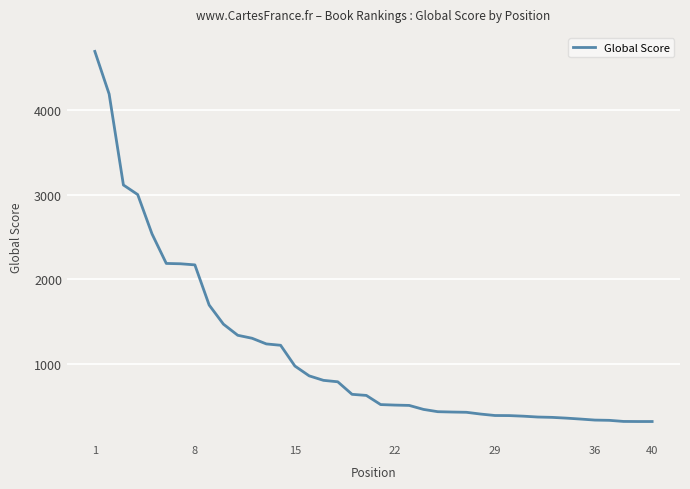

What is the smallest value displayed?

323